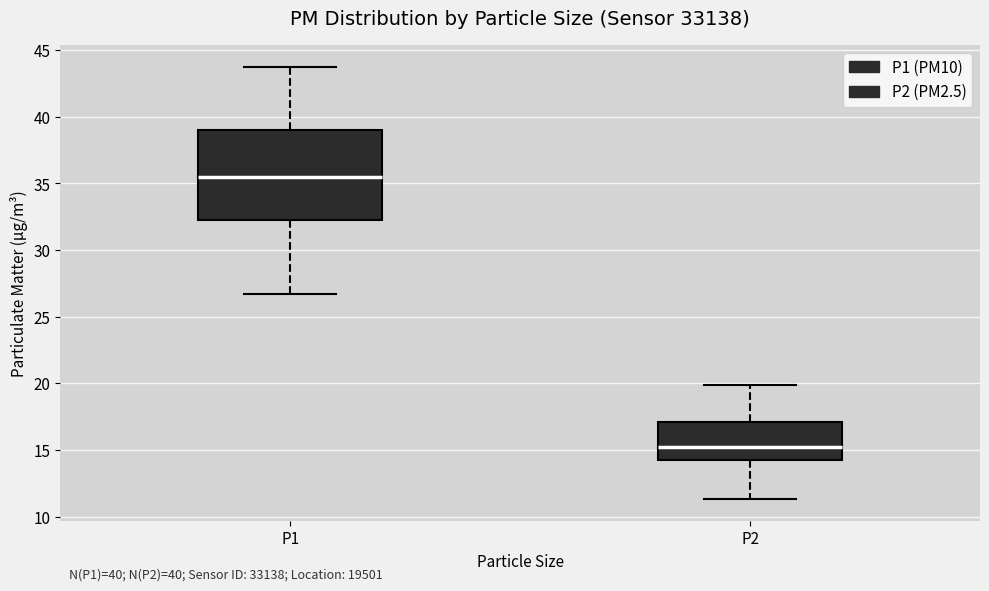

Comparing the boxes themselves (not the whiskers), which one is the tallest?

P1